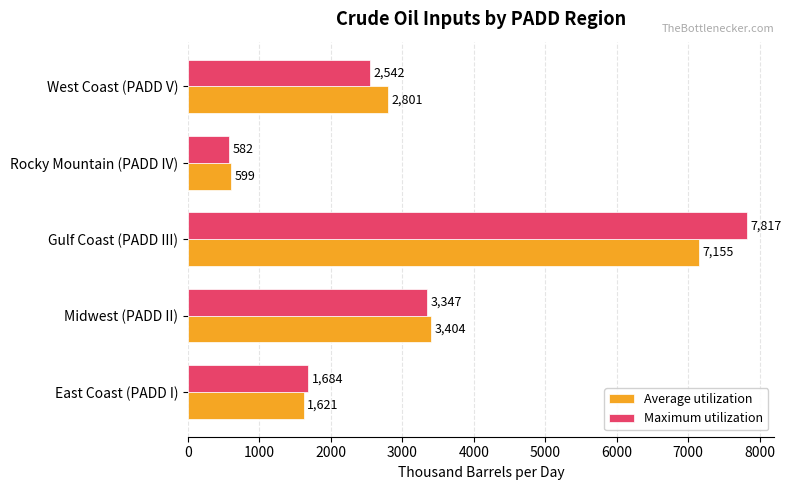

Which category has the highest value in the Average utilization series?

Gulf Coast (PADD III)